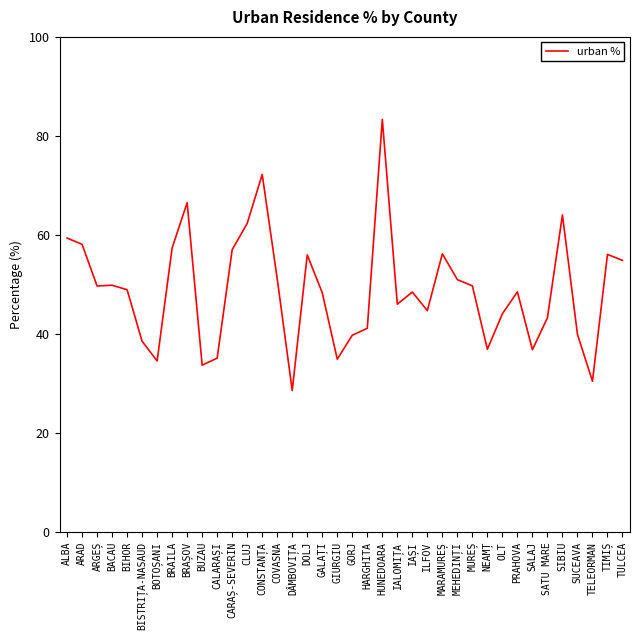

Where is the data nearest to the value 55?

TULCEA